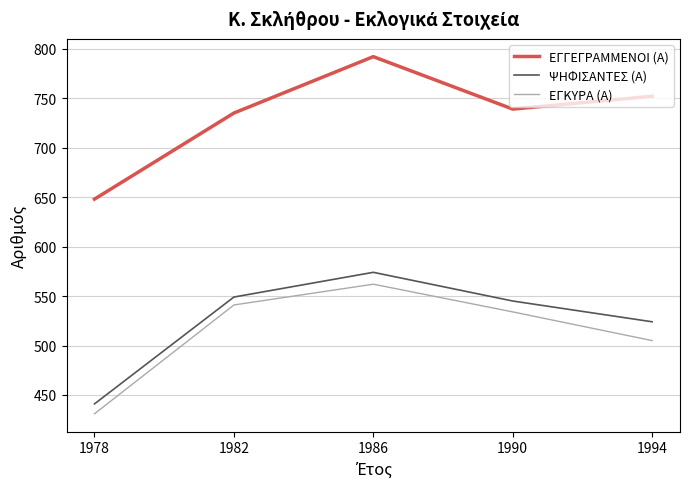

What is the difference between the maximum and minimum values in the ΕΓΓΕΓΡΑΜΜΕΝΟΙ (Α) series?

144